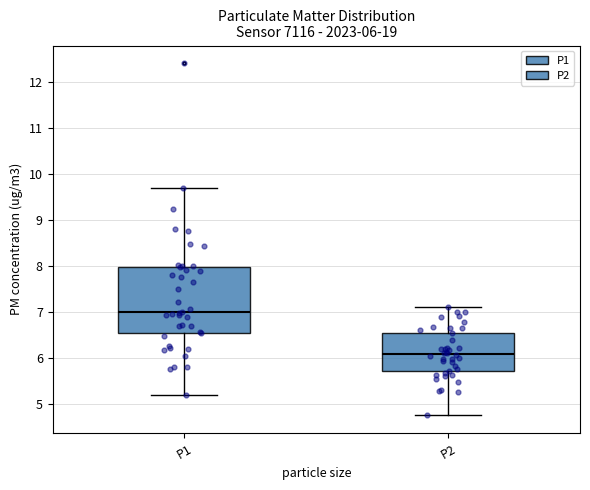

Comparing the boxes themselves (not the whiskers), which one is the tallest?

P1